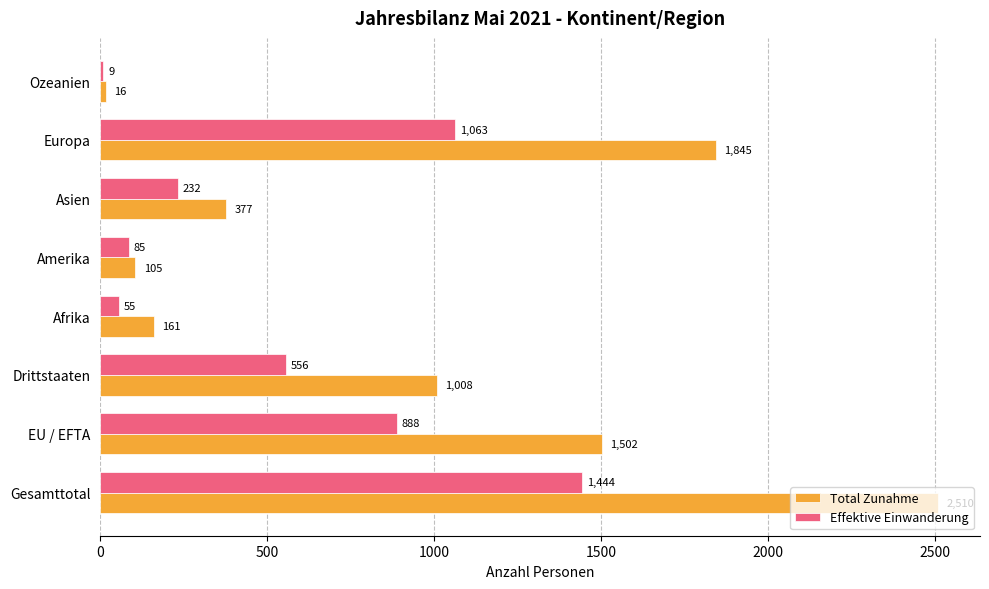

Count the number of categories in the chart.

8